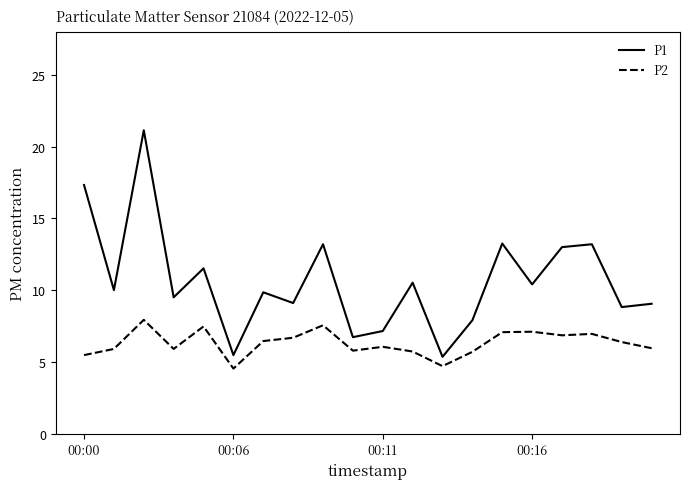

What is the maximum value for P2?

7.9